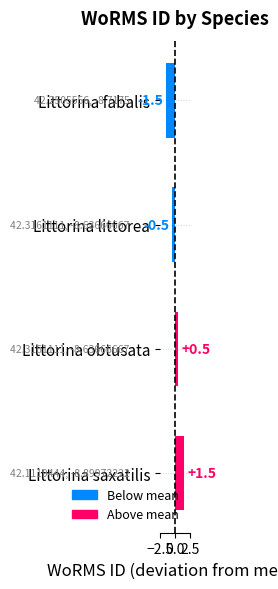

What is the difference between the maximum and second lowest values?

2.0